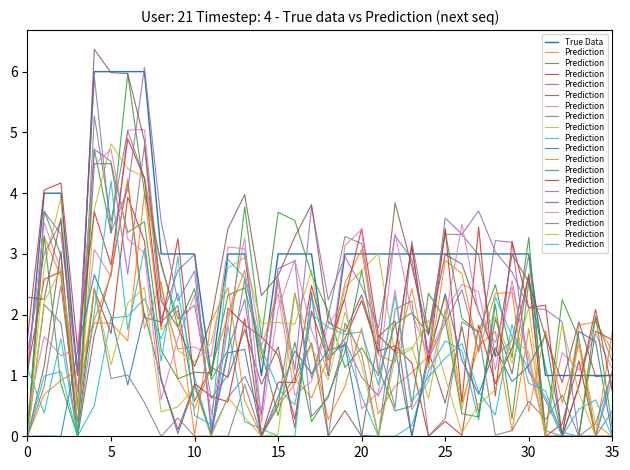

True or false: Prediction has a value of 0.5 at 8.

False